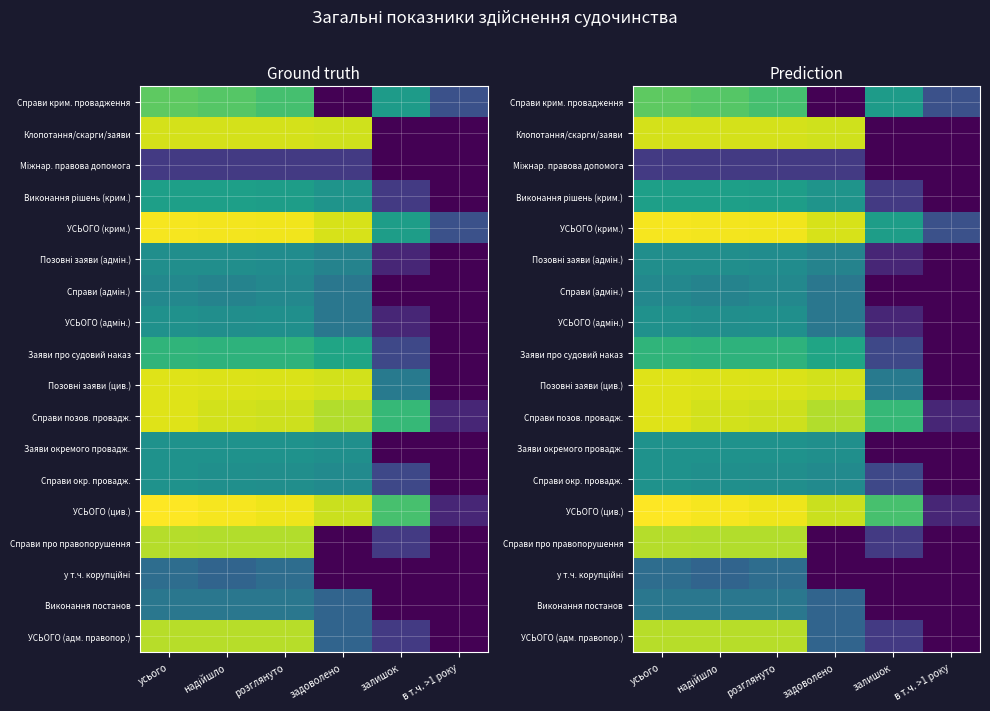

Rank the series at задоволено from lowest to highest value.

Справи крим. провадження, Справи про правопорушення, у т.ч. корупційні, Міжнар. правова допомога, Виконання постанов, УСЬОГО (адм. правопор.), Справи (адмін.), УСЬОГО (адмін.), Позовні заяви (адмін.), Справи окр. провадж., Заяви окремого провадж., Виконання рішень (крим.), Заяви про судовий наказ, Справи позов. провадж., УСЬОГО (цив.), Клопотання/скарги/заяви, Позовні заяви (цив.), УСЬОГО (крим.)